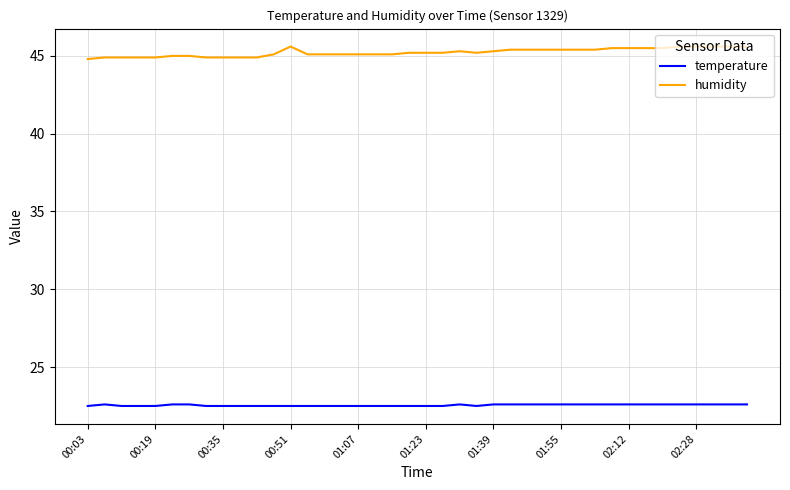

List the series in order of their overall mean, highest first.

humidity, temperature